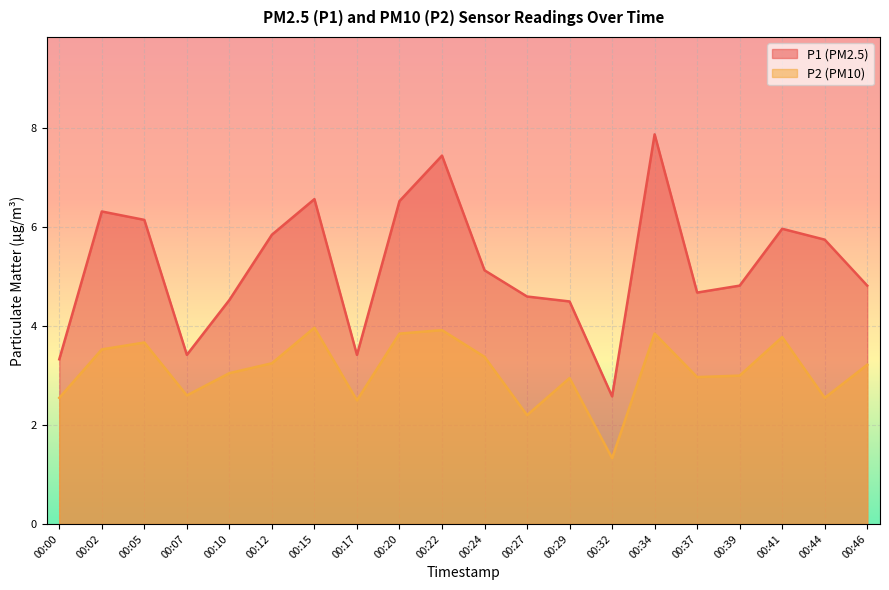

What is the difference between the highest and lowest values at 00:05?

2.5